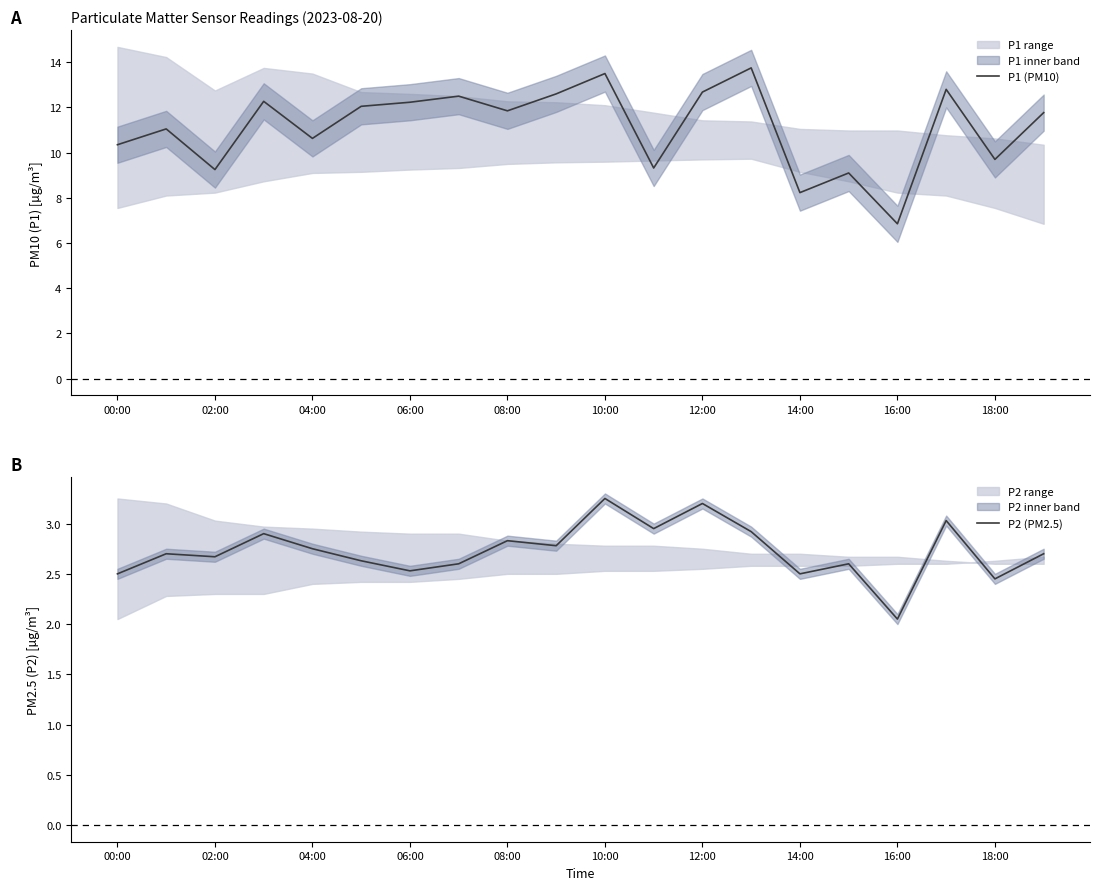

List the series in order of their overall mean, lowest first.

P2 (PM2.5), P1 (PM10)